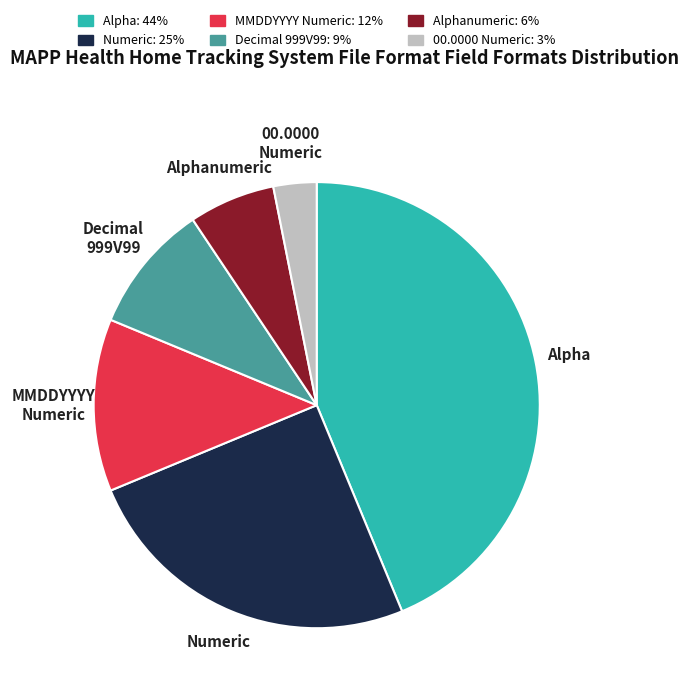

Rank the categories by value from highest to lowest.

Alpha, Numeric, MMDDYYYY Numeric, Decimal 999V99, Alphanumeric, 00.0000 Numeric